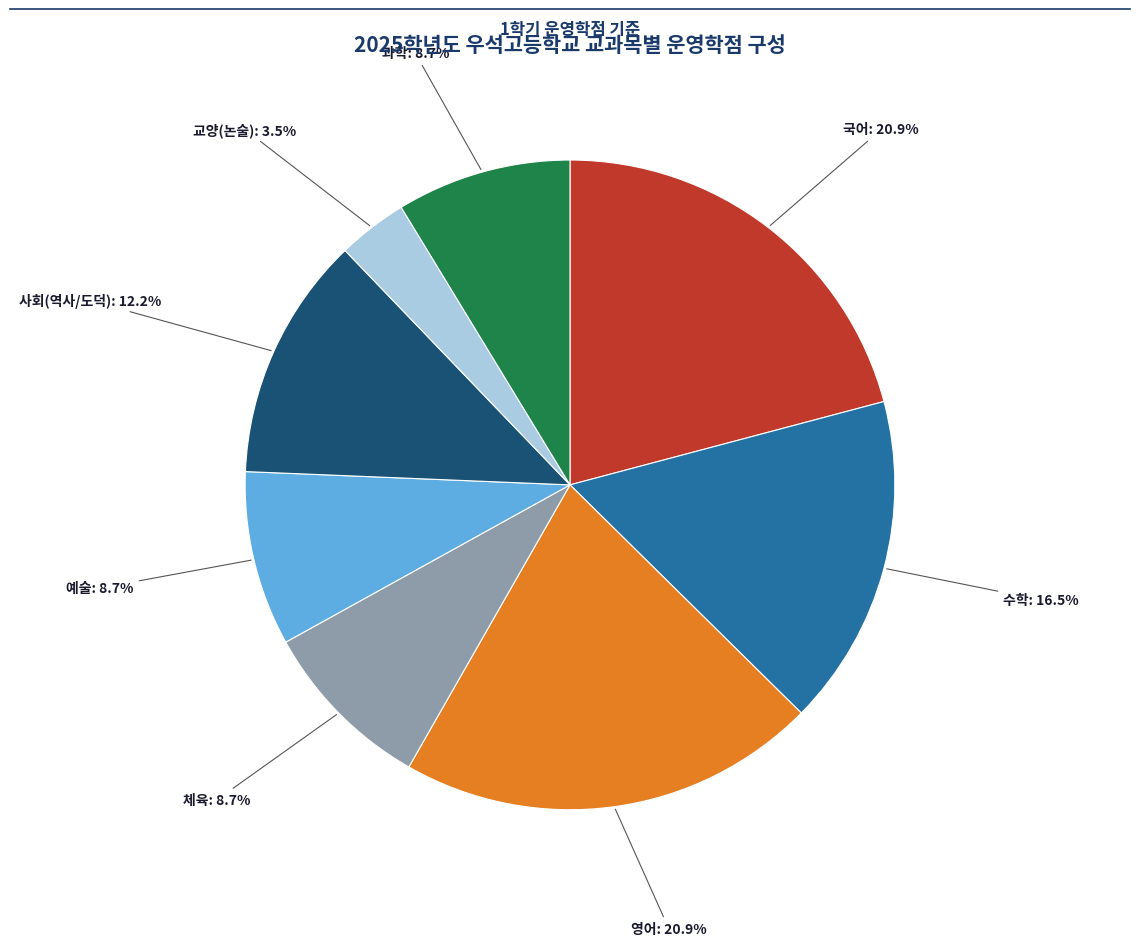

Is there any slice that represents more than half of the pie?

No